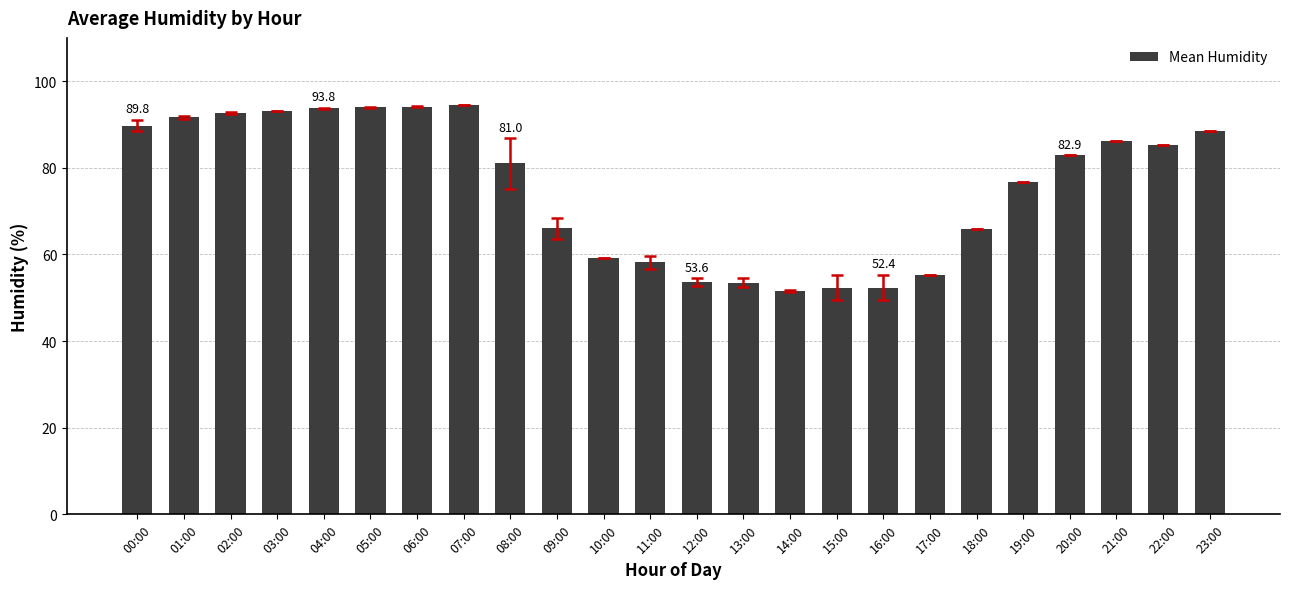

What is the ratio of the value at 06:00 to the value at 15:00?

1.8